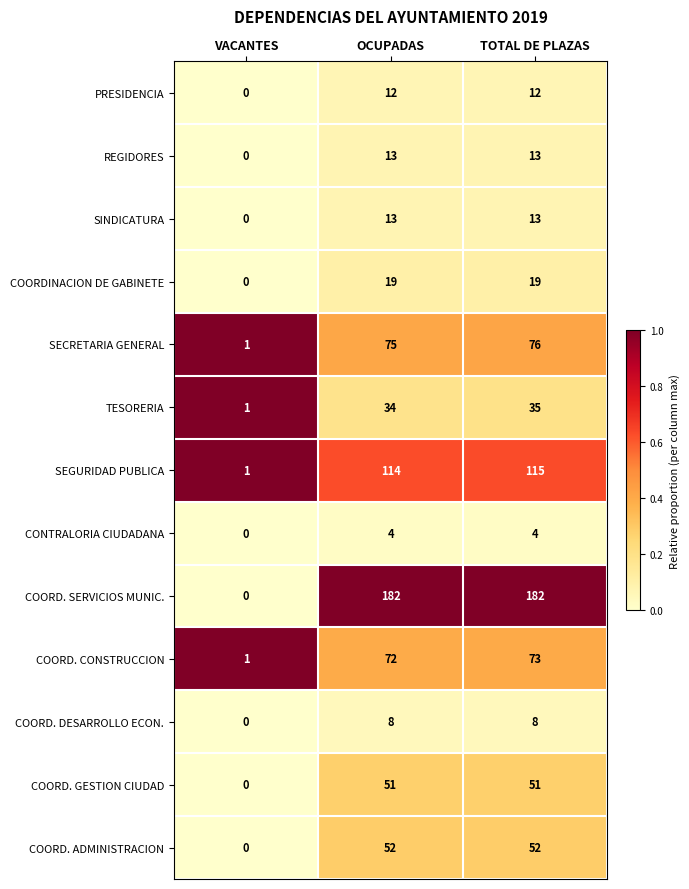

Between VACANTES and TOTAL DE PLAZAS, which series saw the biggest shift?

COORD. SERVICIOS MUNIC.